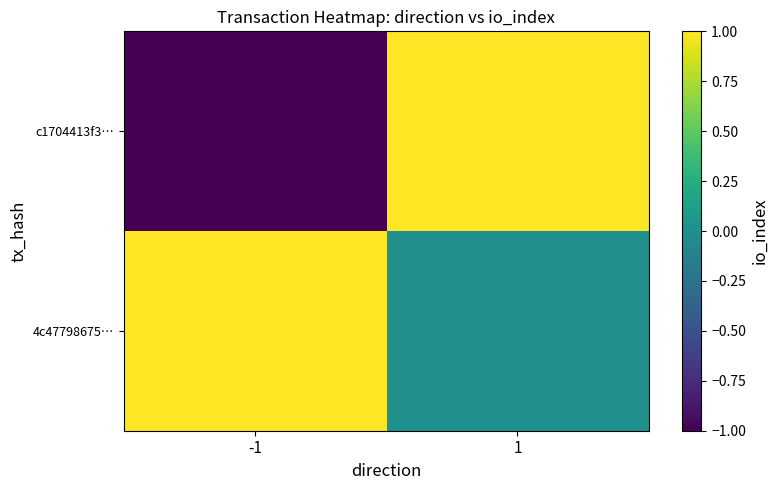

Which series has the largest total across all categories?

4c47798675…